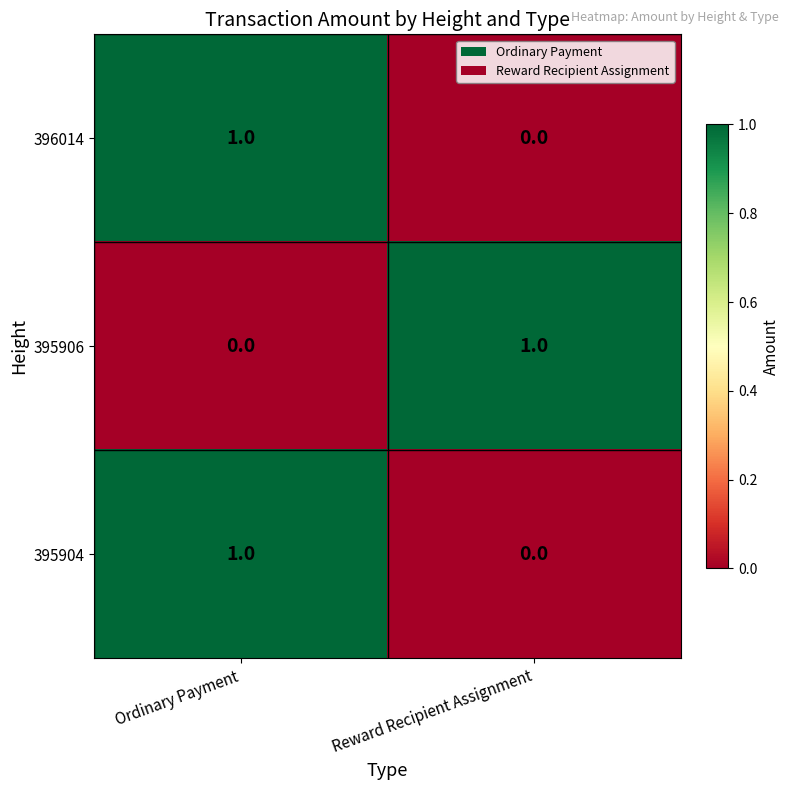

Where is 395906 nearest to the value 0?

Ordinary Payment